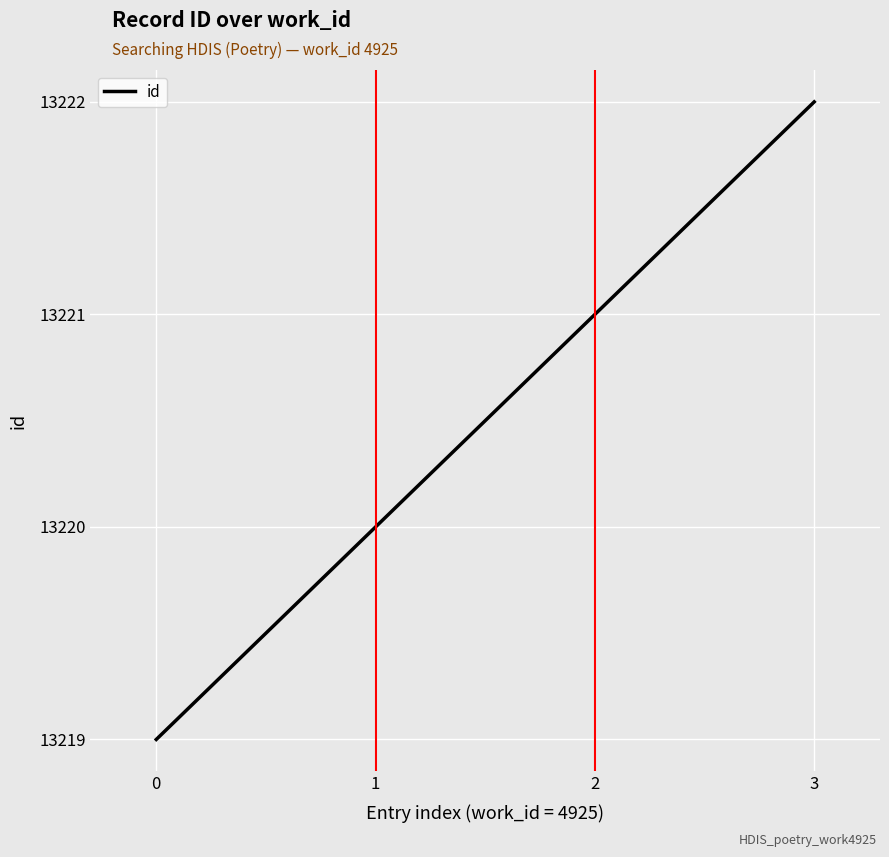

What is the change in value from 0 to 3?

+3